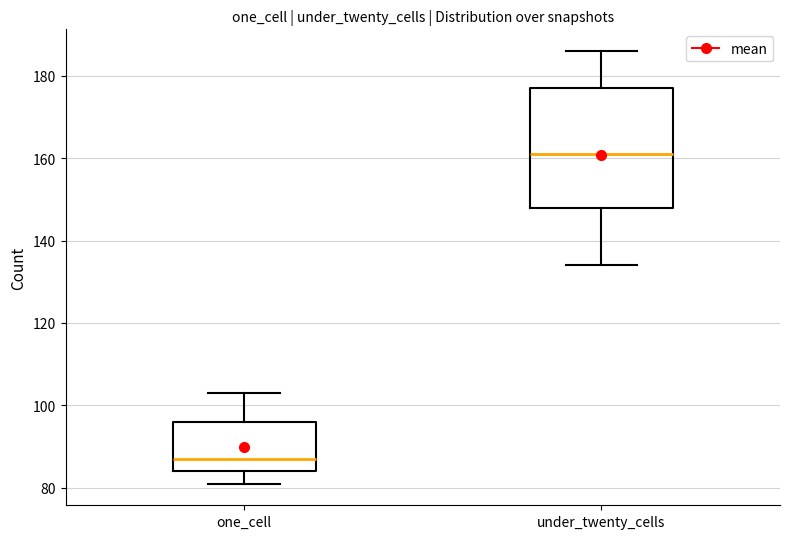

Which box's median line is the lowest?

one_cell